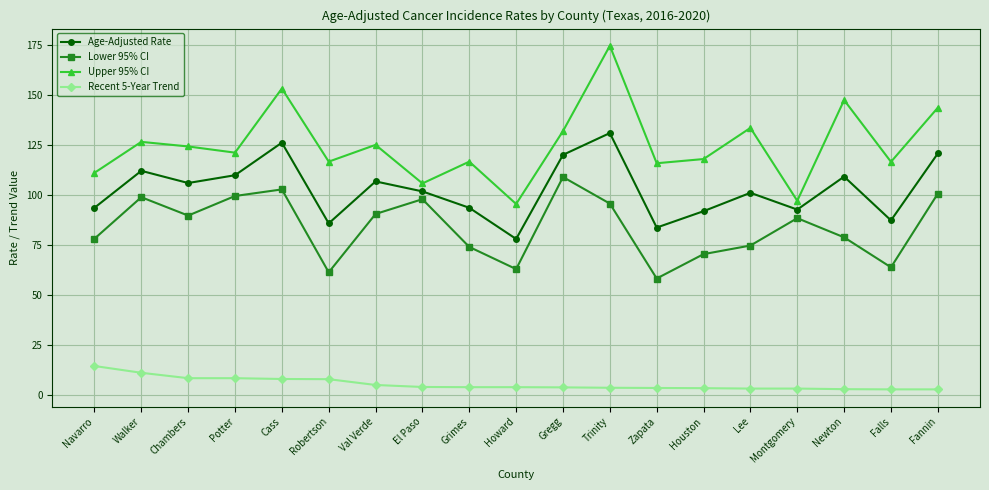

True or false: Lower 95% CI has a value of 143.5 at Fannin.

False